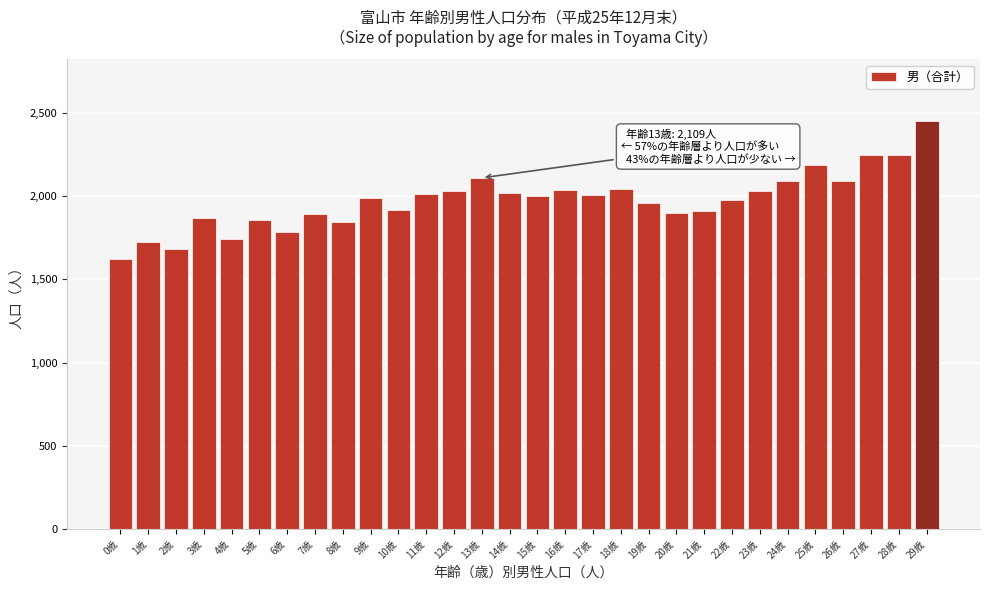

What is the label of the 28th bar from the left?

27歳